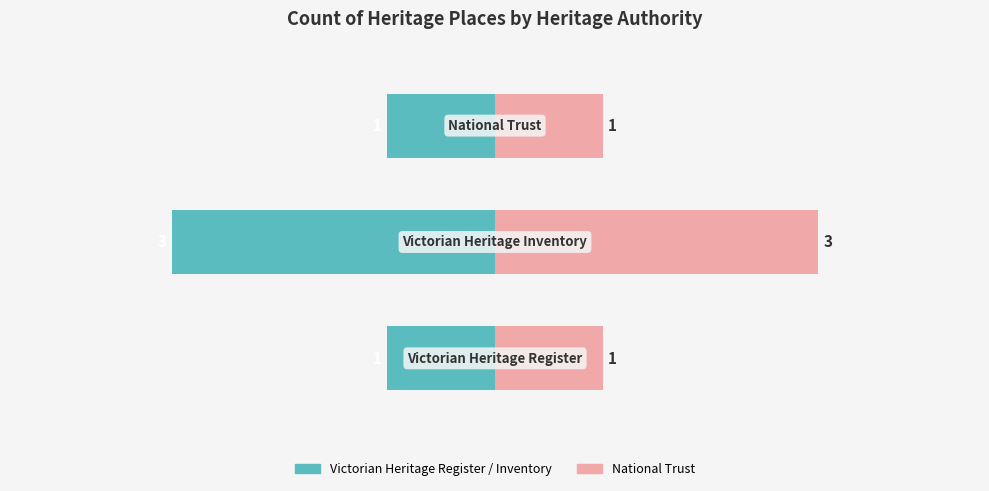

What is the difference between the maximum and minimum values in the Count (left) series?

2